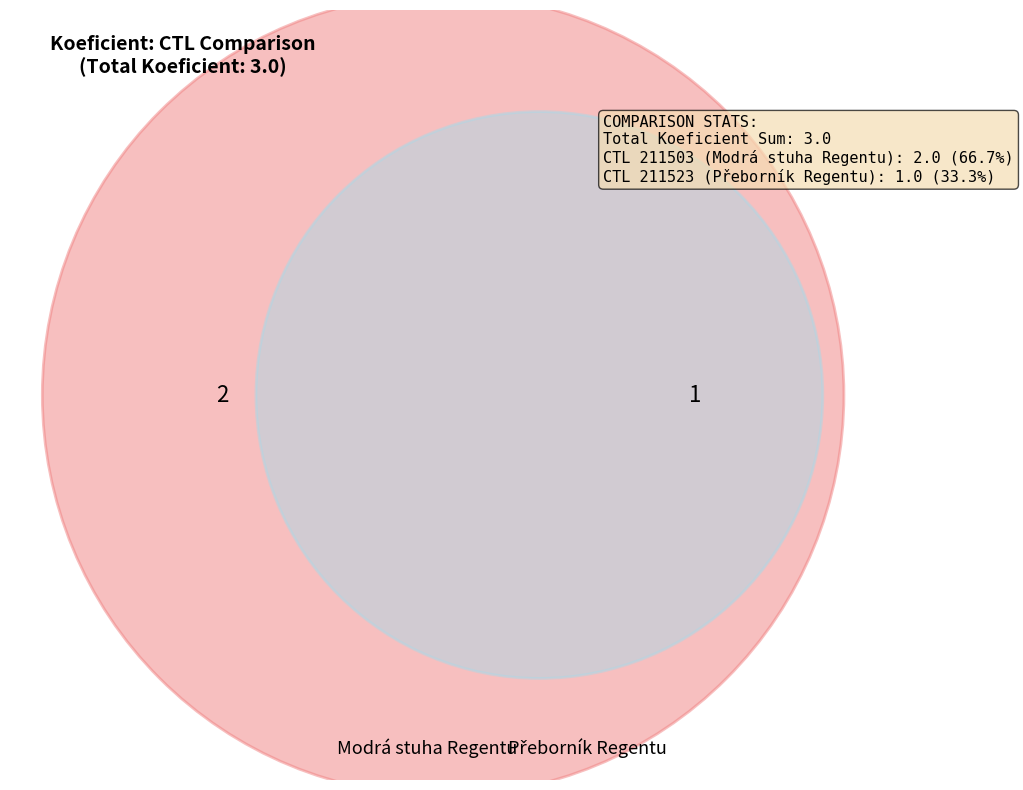

Rank the categories by value from highest to lowest.

211503, 211523